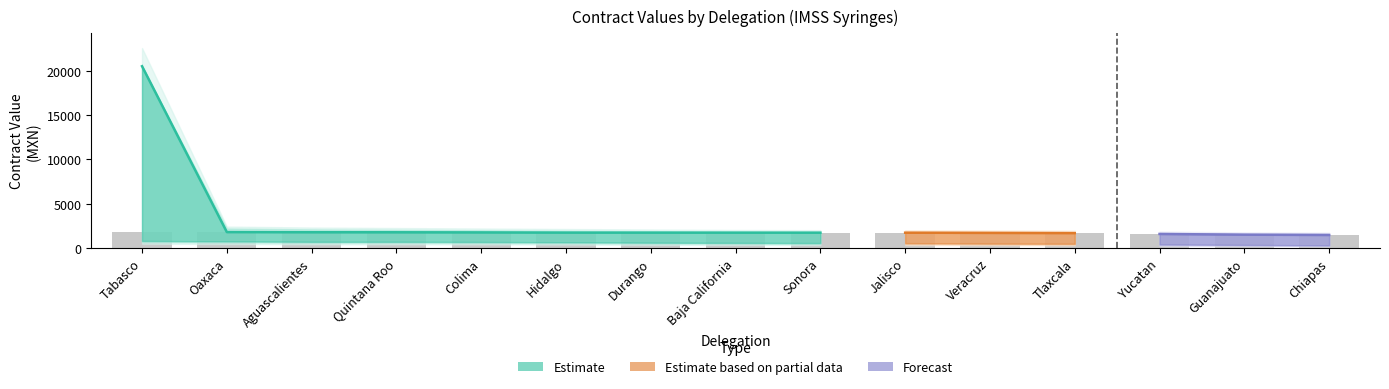

What is the sum of all awards_value_amount values?

25555.6